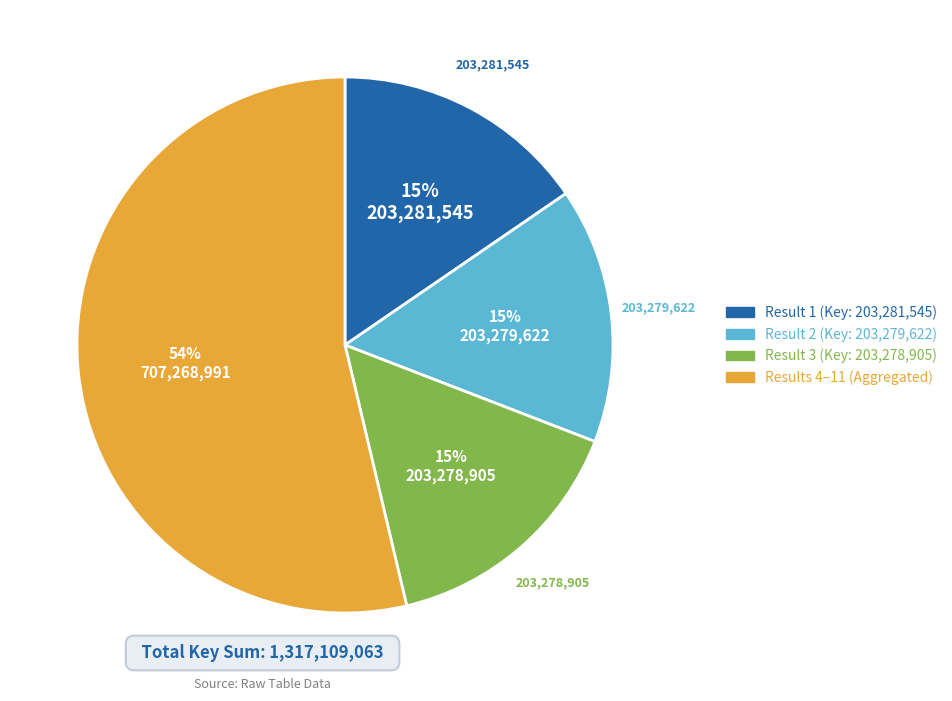

Is there a majority slice in this chart?

Yes